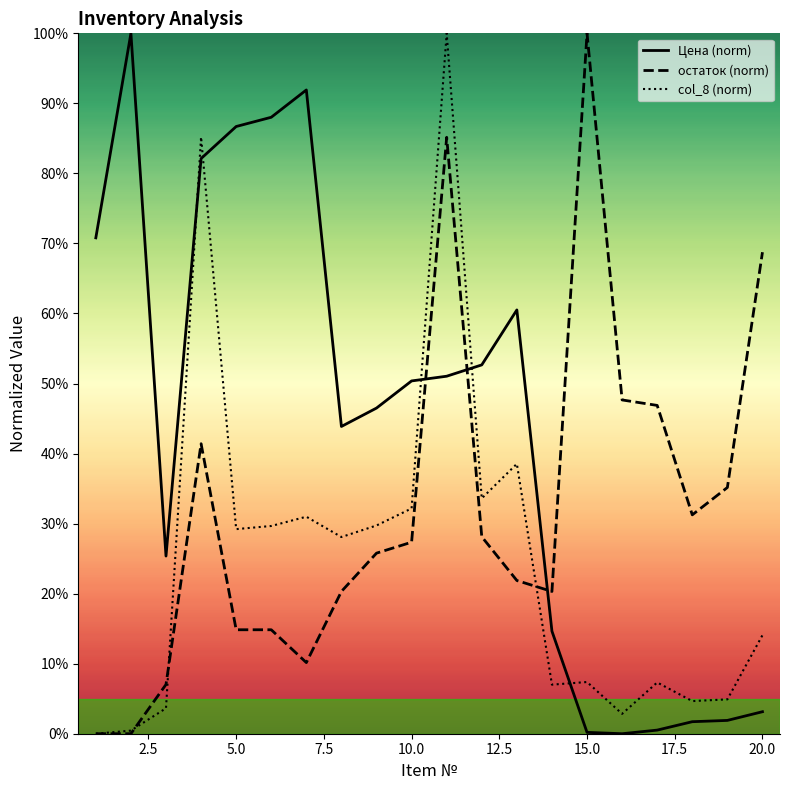

True or false: Цена (norm) and остаток (norm) cross at least once.

True